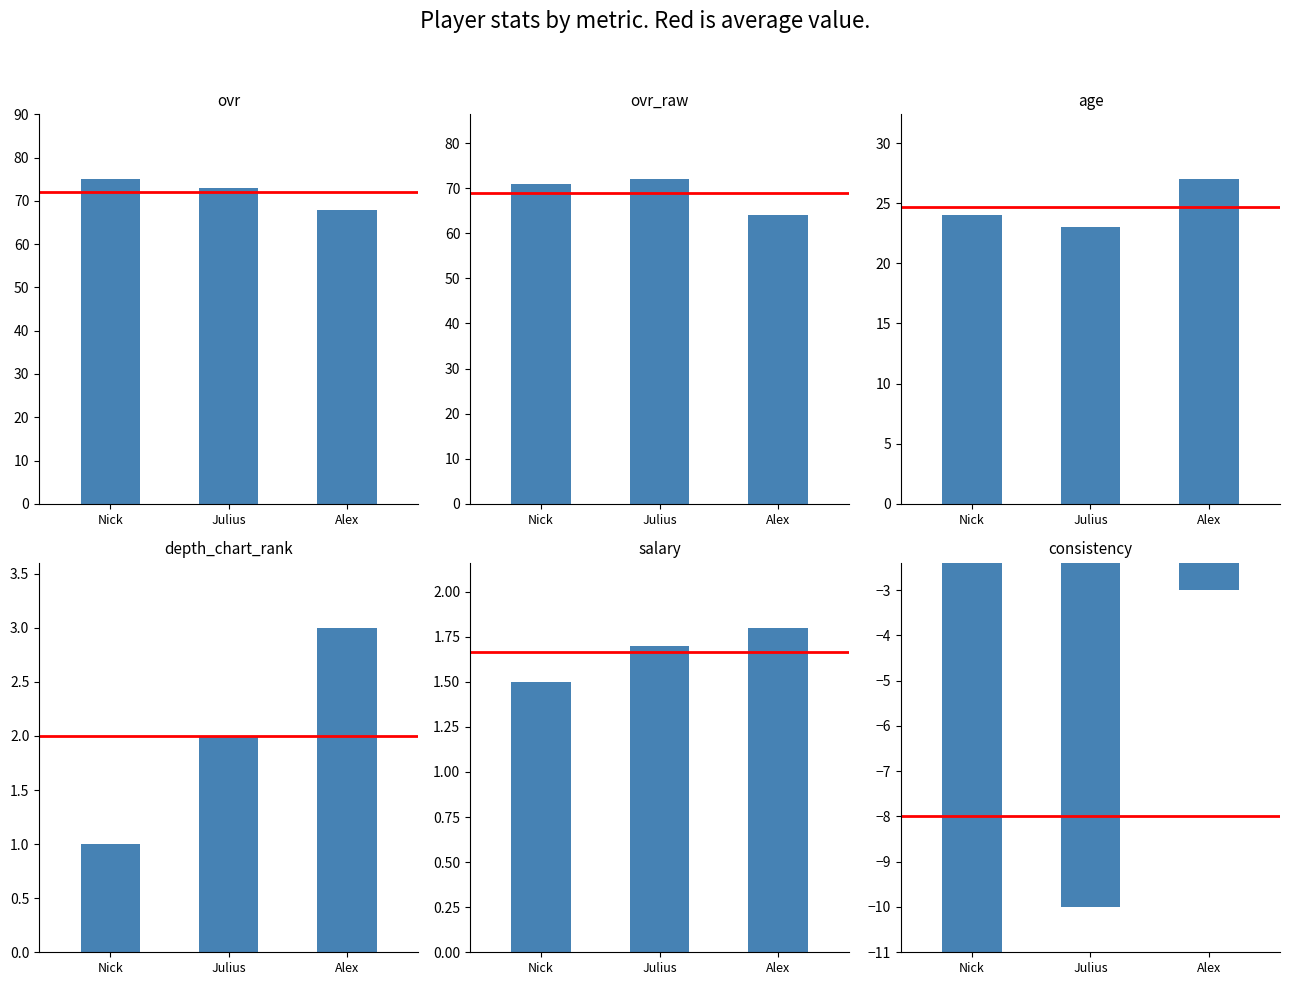

How many series are shown in this chart?

6